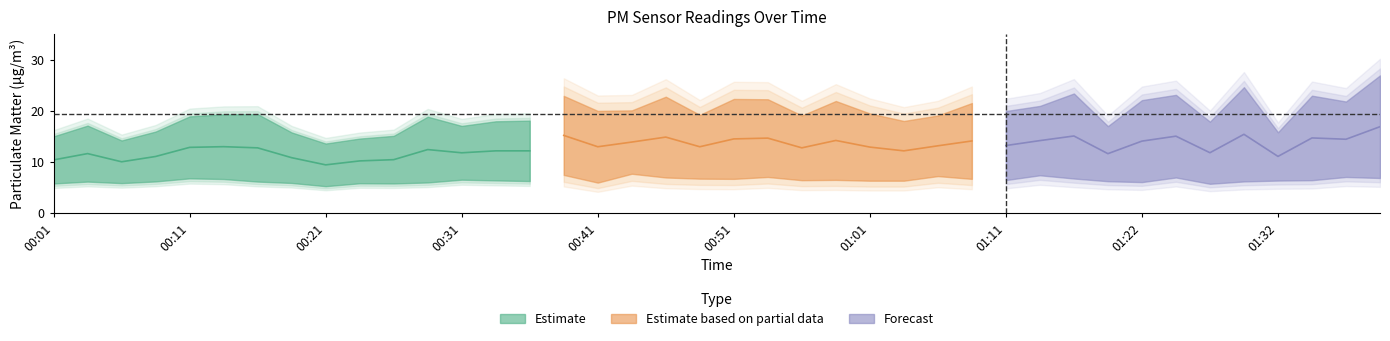

What is the value of the P1 point at the 13th from the left?

17.1